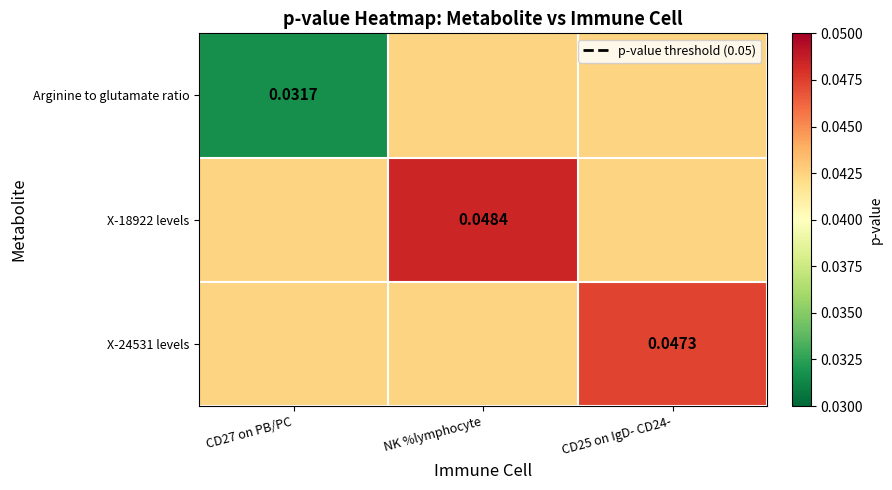

Is the value of X-18922 levels at NK %lymphocyte greater than the value of Arginine to glutamate ratio at CD25 on IgD- CD24-?

Yes